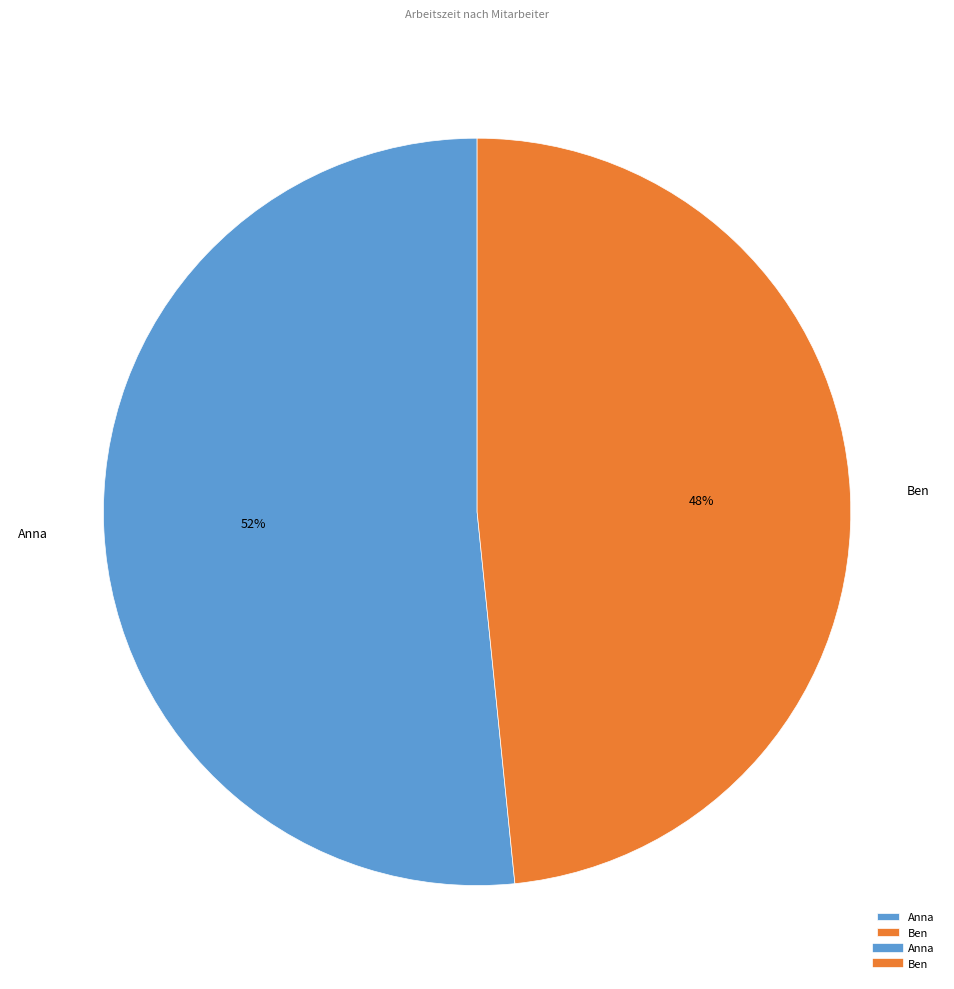

Count the number of slices in the pie.

2